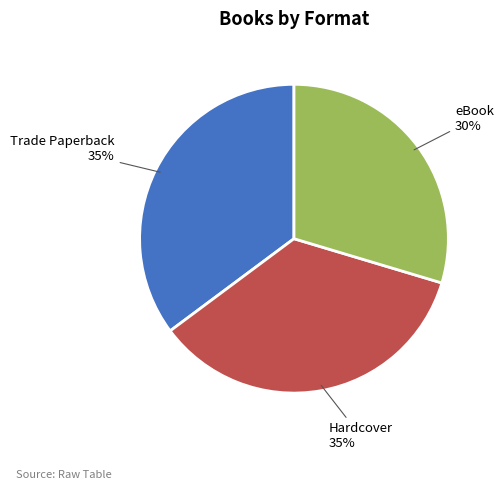

Is there any slice that represents more than half of the pie?

No